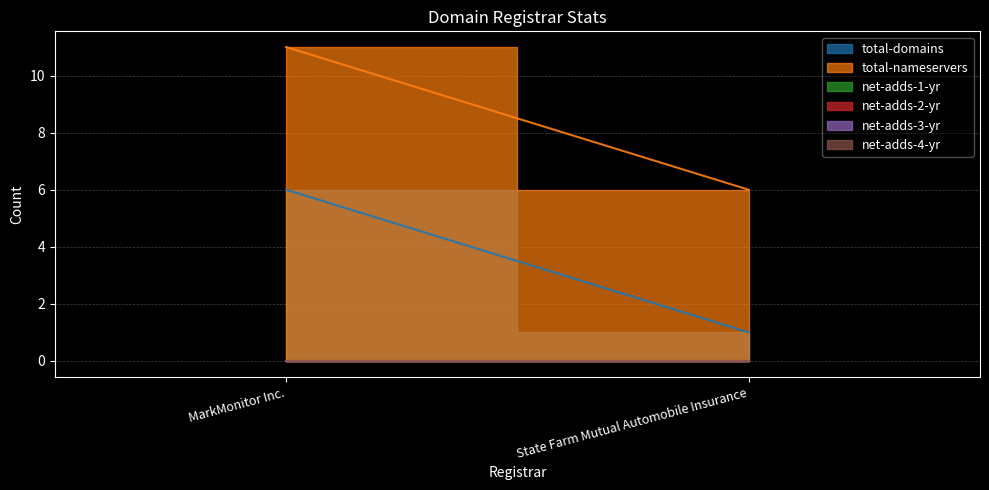

What is the difference between the total-domains values at MarkMonitor Inc. and State Farm Mutual Automobile Insurance?

5